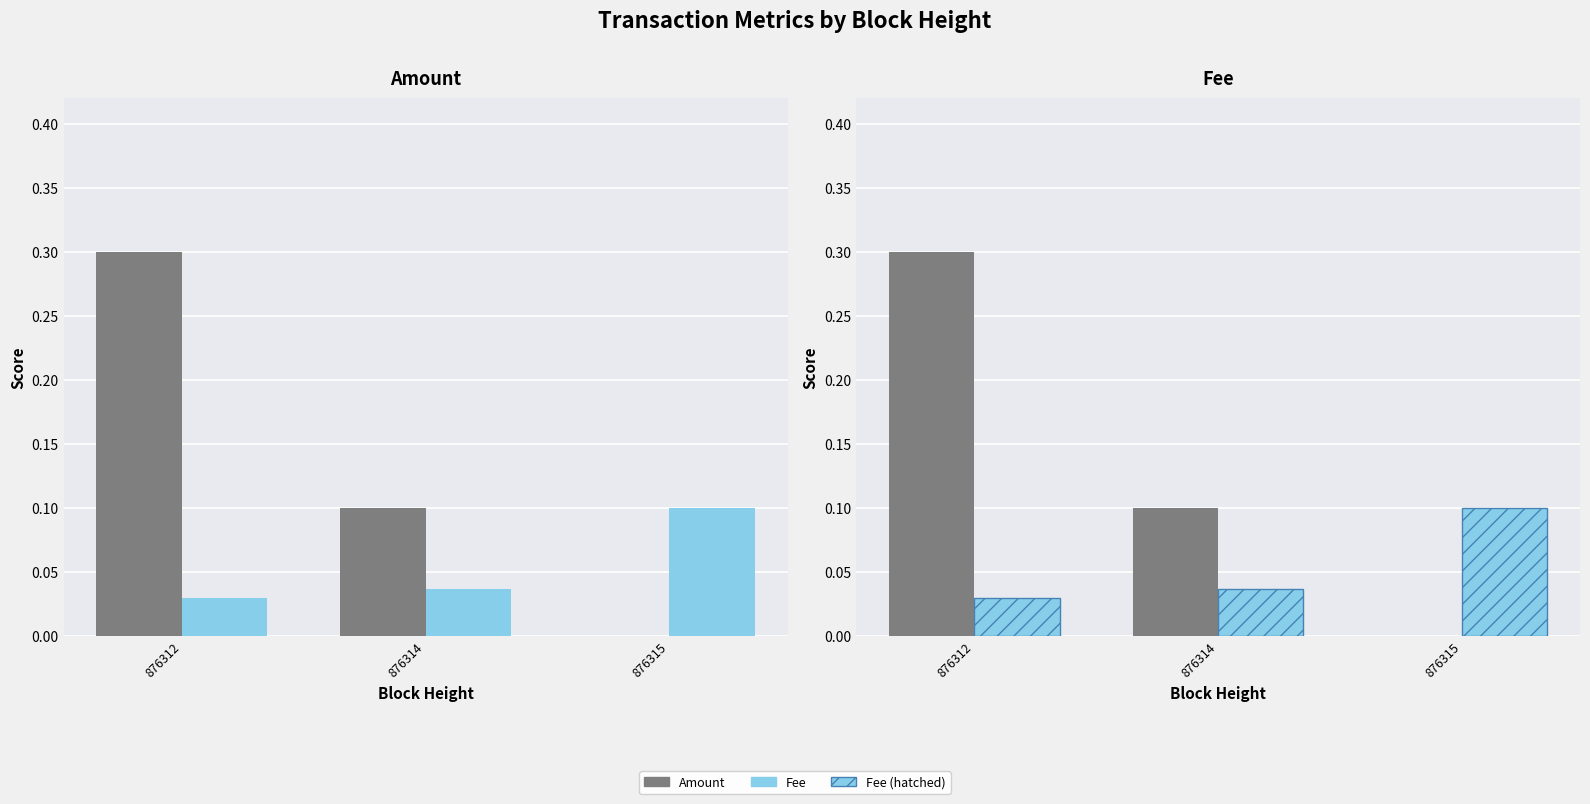

Is it true that Amount equals 0.4 at 876312?

False